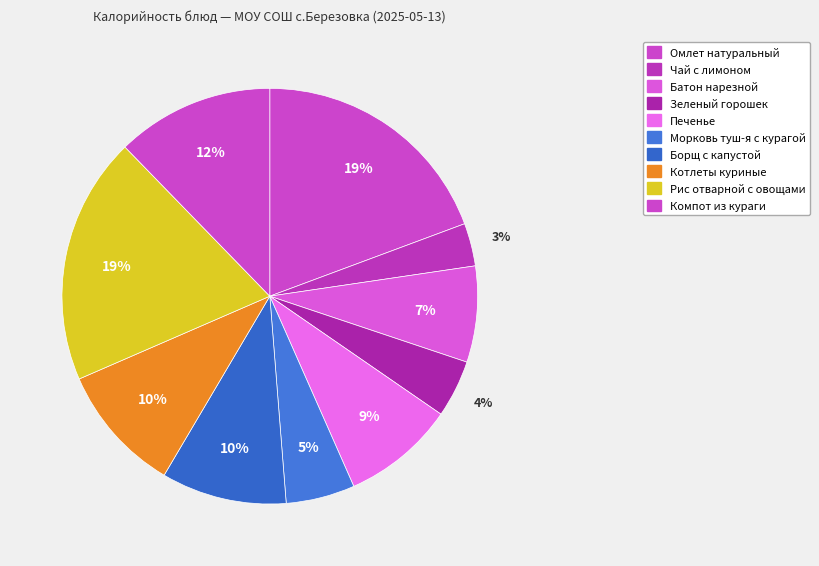

To the nearest percent, what percentage of the pie is Компот из кураги?

12%